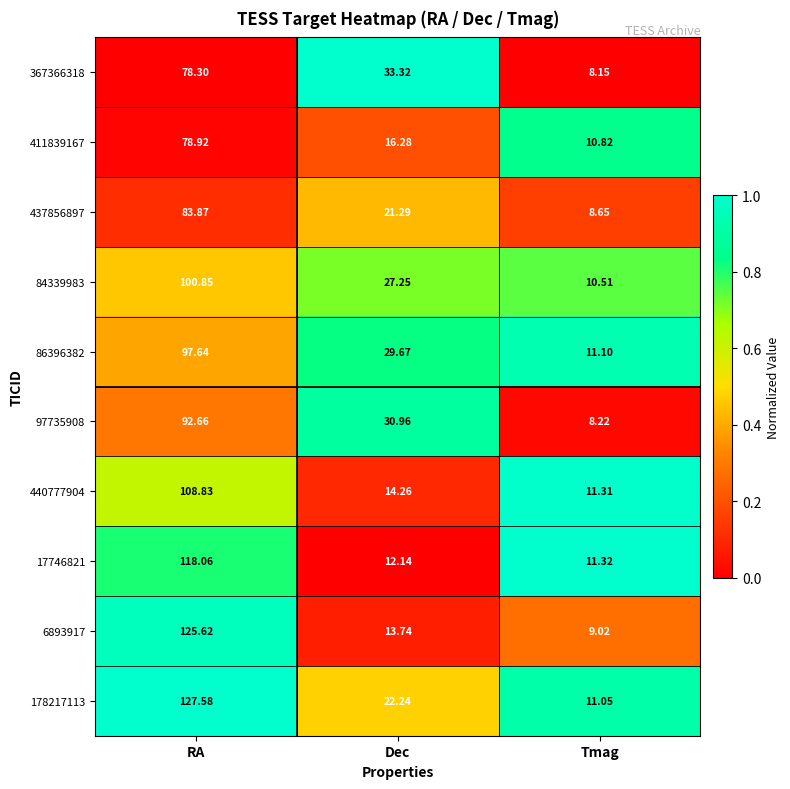

Rank the categories by 437856897 value from lowest to highest.

Tmag, Dec, RA